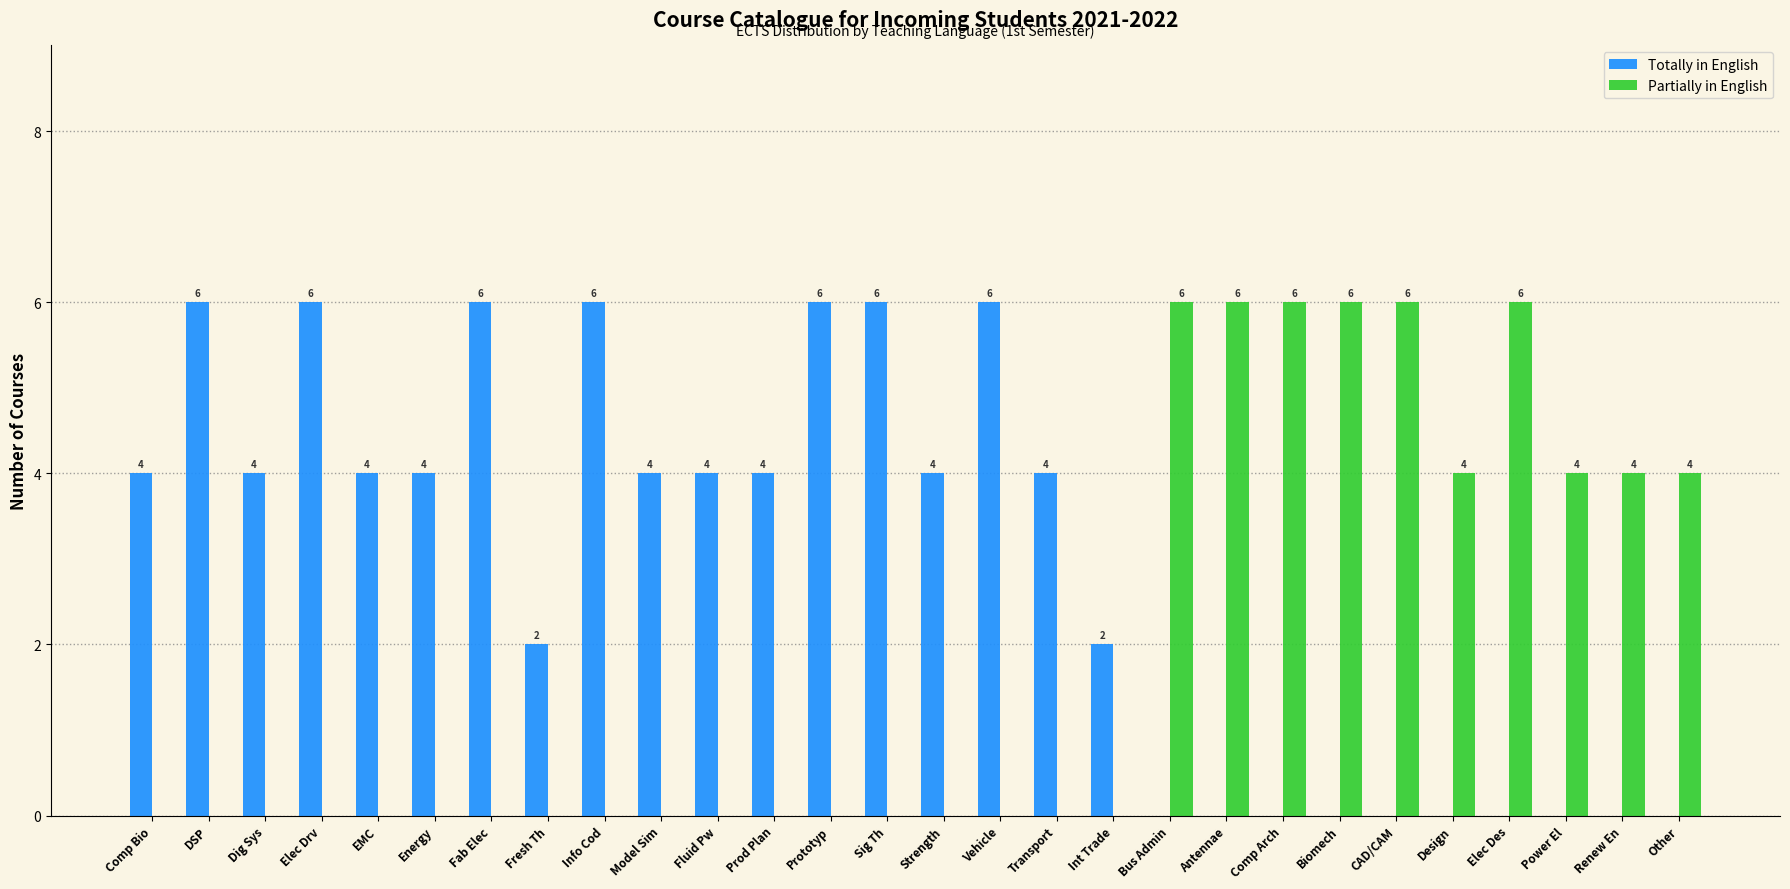

What is the sum of the Partially in English values at Energy and Biomech?

6